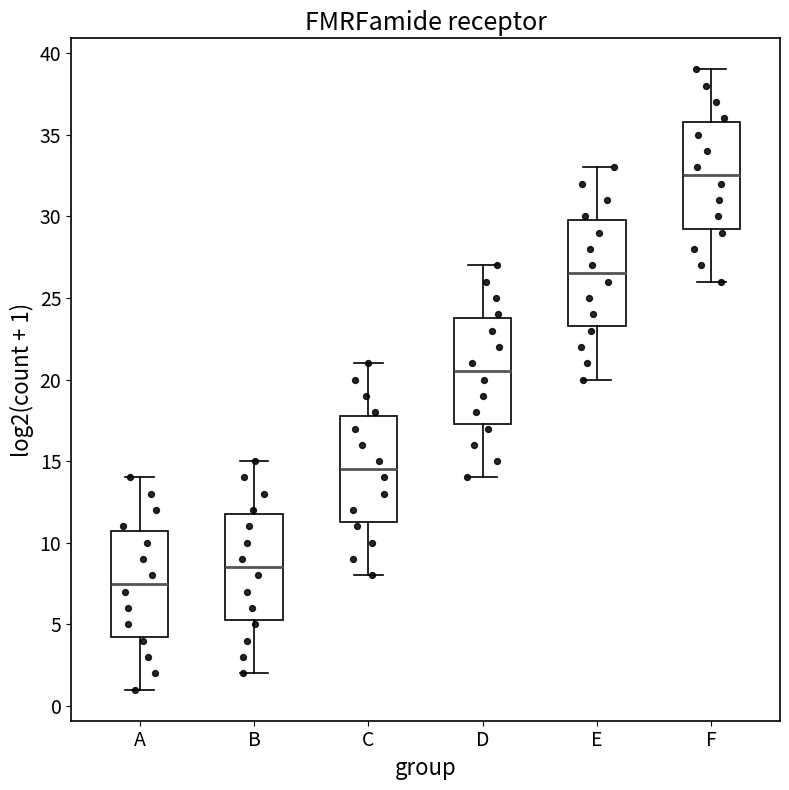

Where does the median line of the box for C sit on the y-axis? The values are not printed on the chart, so give them approximately, as read against the axis.

14.5